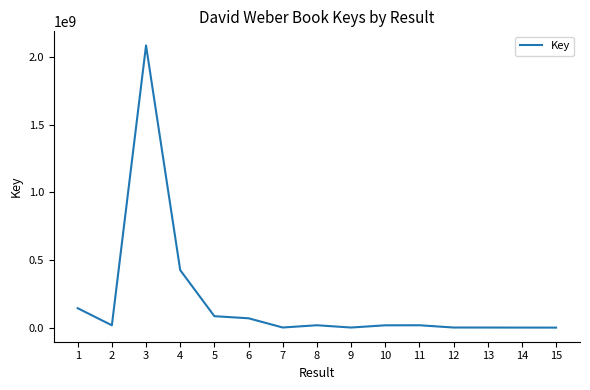

What is the difference between the maximum and minimum values?

2083720707